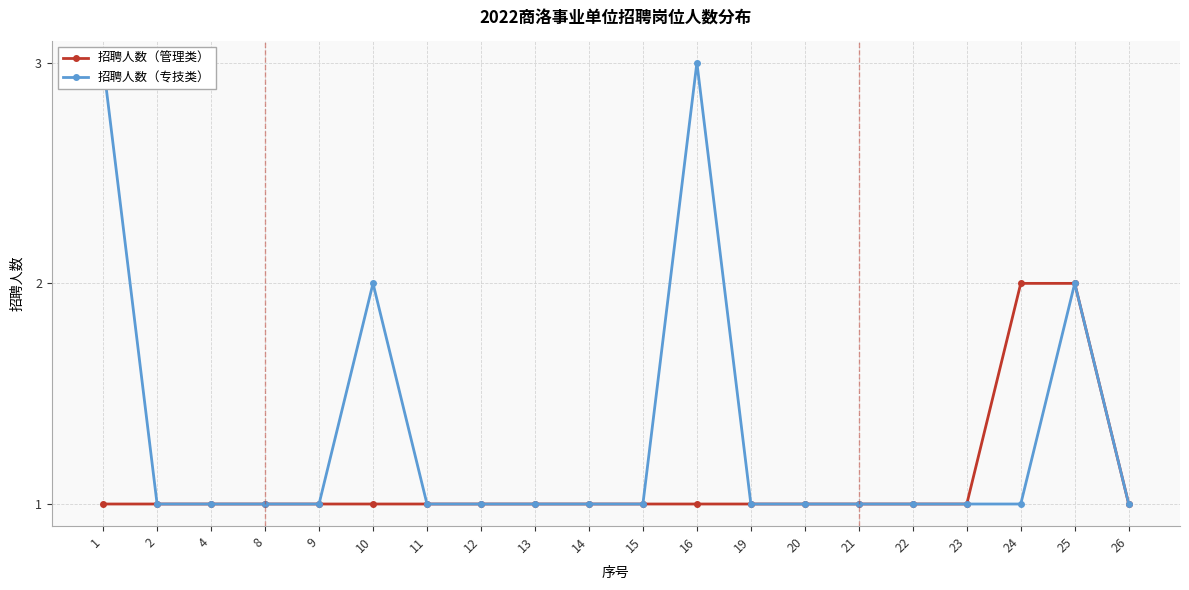

At how many categories does at least one series exceed 1?

5